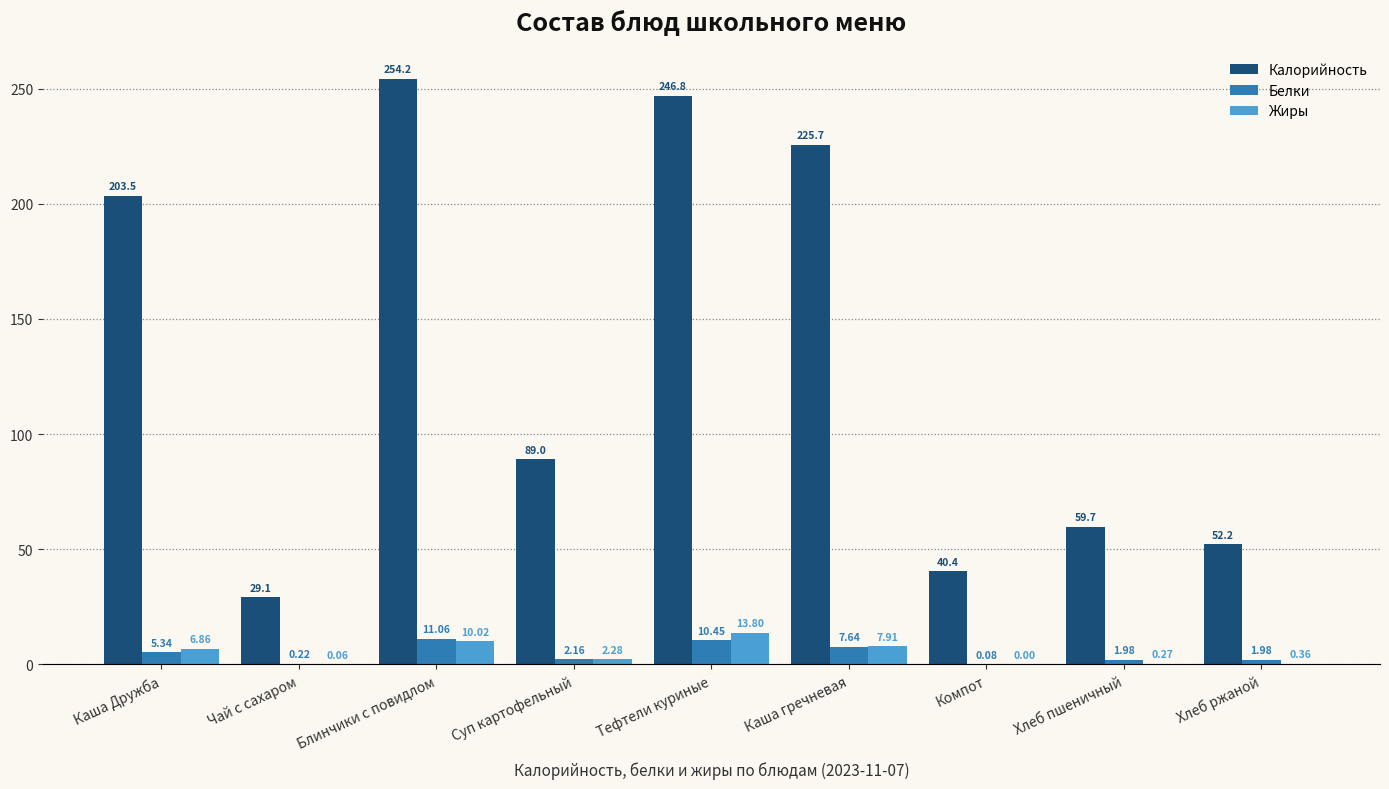

What is the sum of all Белки values?

40.9